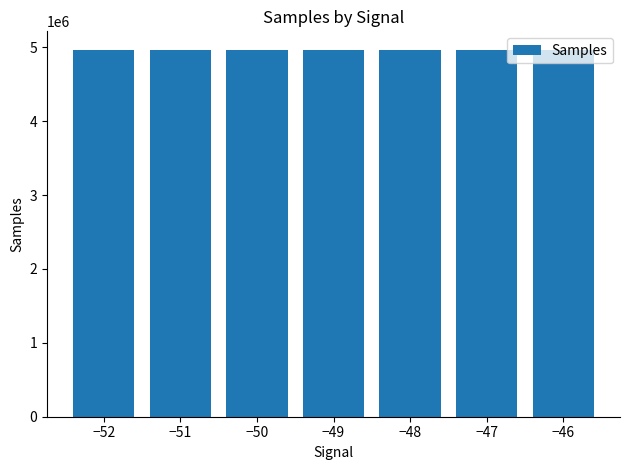

What value does the data have at −47?

4967572.1